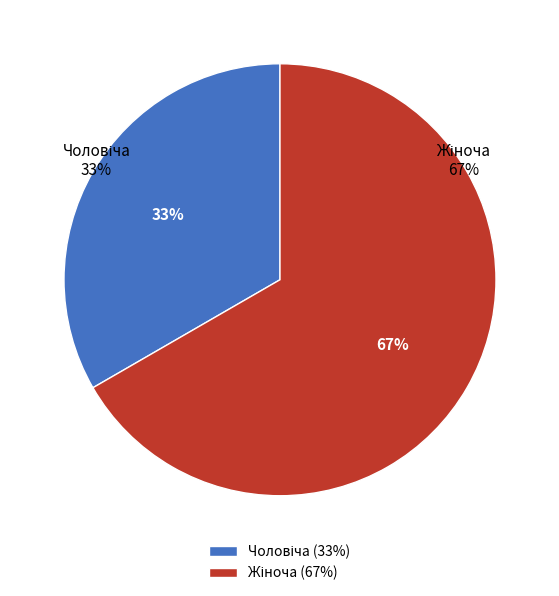

Count the number of slices in the pie.

2